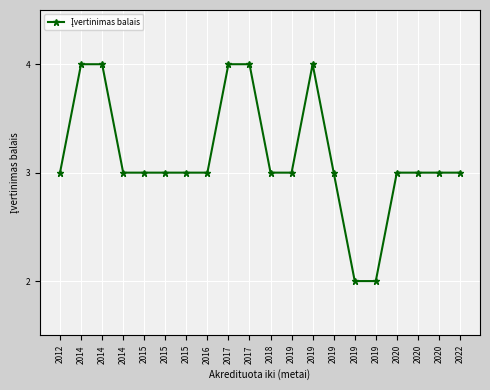

What is the smallest value displayed?

2